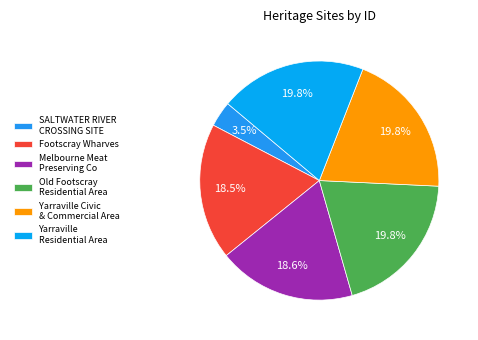

True or false: Melbourne Meat Preserving Co accounts for 19% of the total.

True